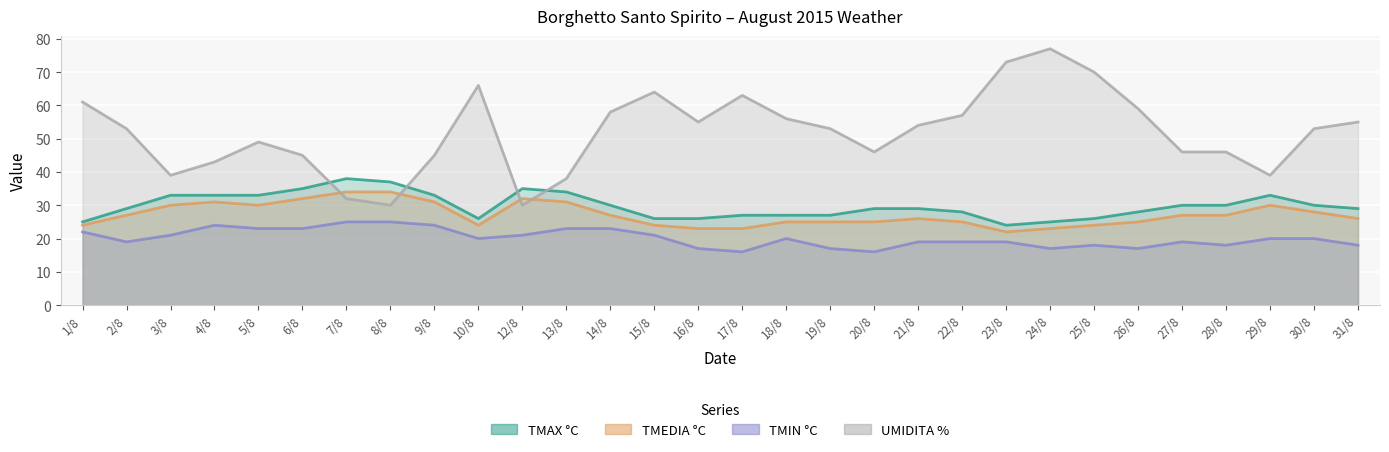

At which category is the sum across all series the highest?

24/8